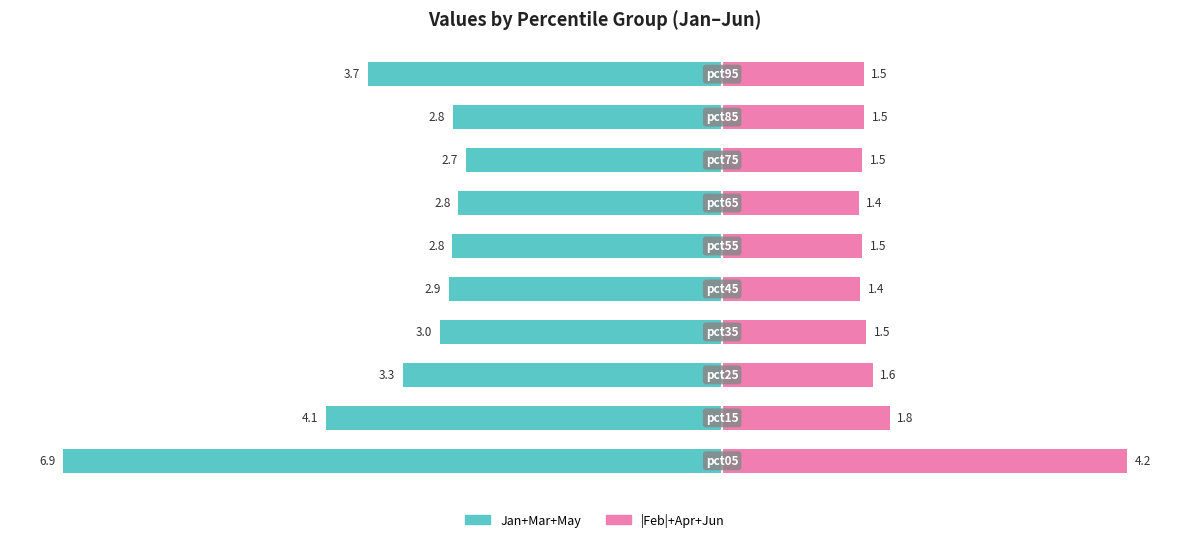

Reading right to left, list all the values displayed in this chart.

Jan+Mar+May: 9=-3.7	8=-2.8	7=-2.7	6=-2.8	5=-2.8	4=-2.9	3=-3.0	2=-3.3	1=-4.1	0=-6.9
|Feb|+Apr+Jun: 9=1.5	8=1.5	7=1.5	6=1.4	5=1.5	4=1.4	3=1.5	2=1.6	1=1.8	0=4.2